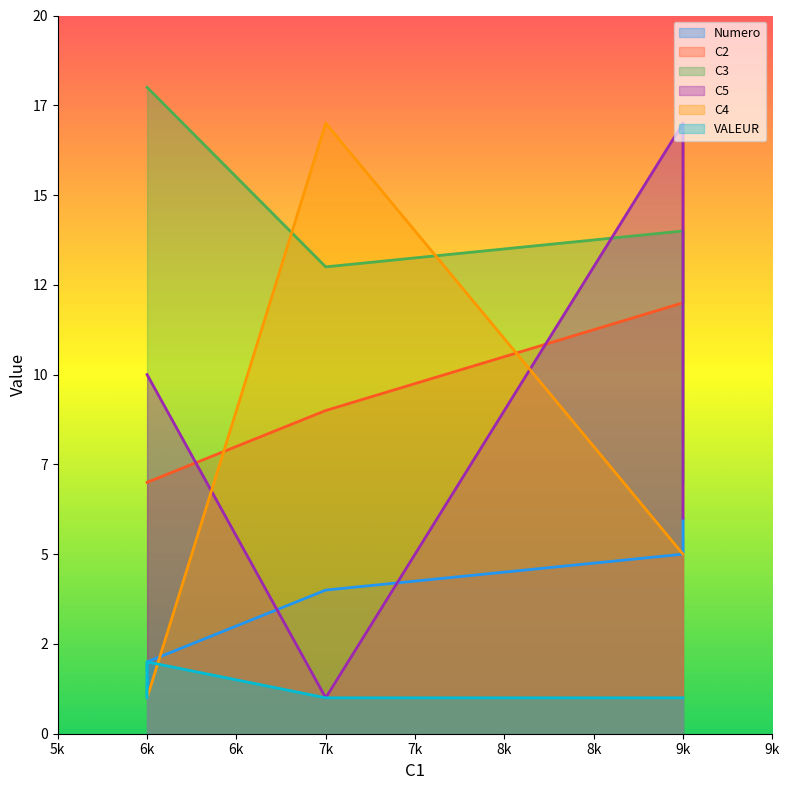

What is the greatest value displayed?

18